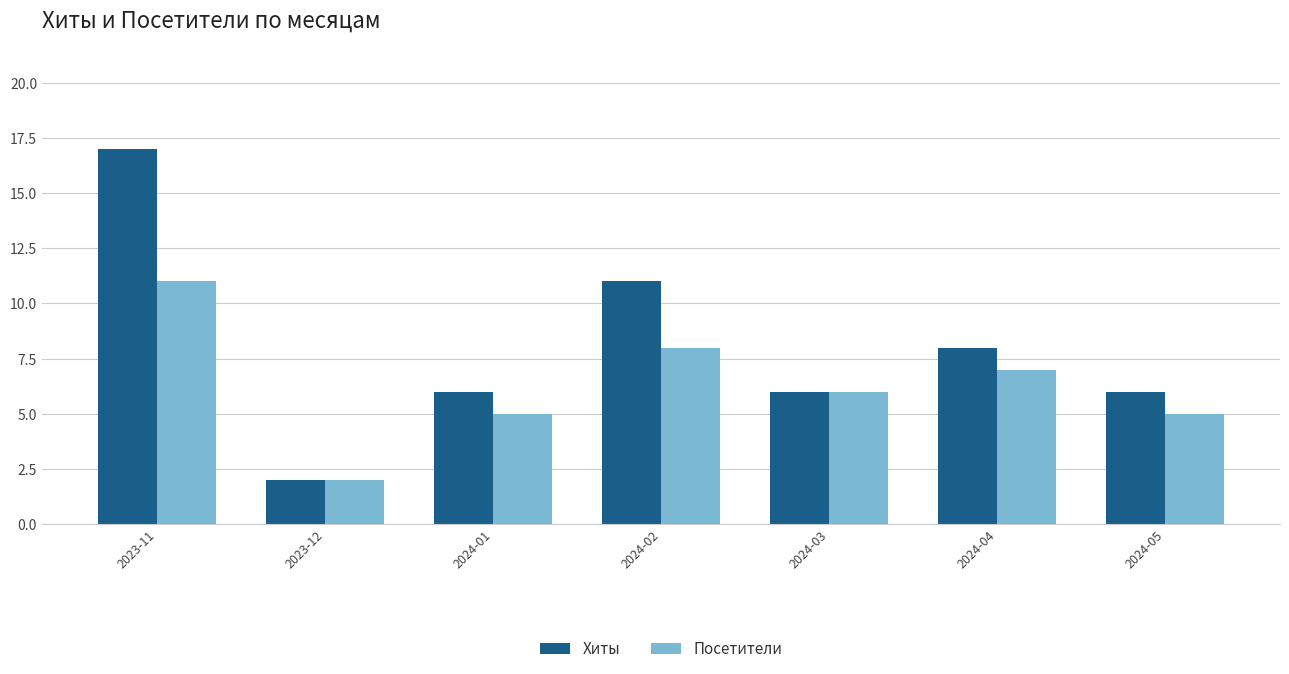

What is the sum of all Посетители values?

44